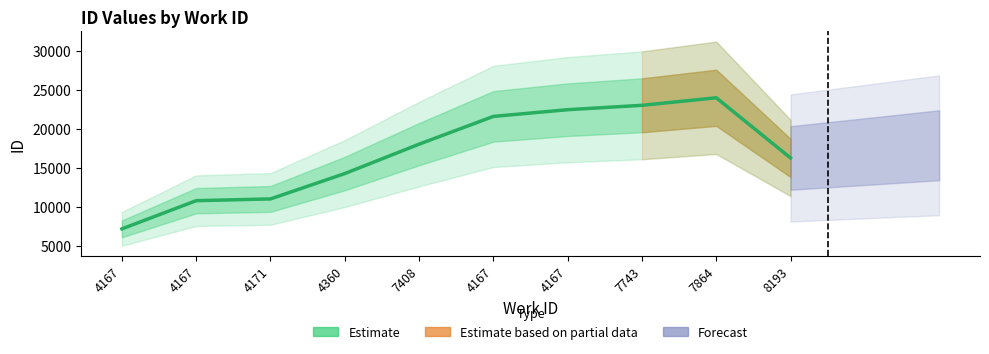

Reading left to right, extract all data points from this chart.

4167=7192.3	4167=10798.7	4171=11022.7	4360=14266.7	7408=18026.7	4167=21579.0	4167=22438.7	7743=22998.3	7864=23962.3	8193=16261.3